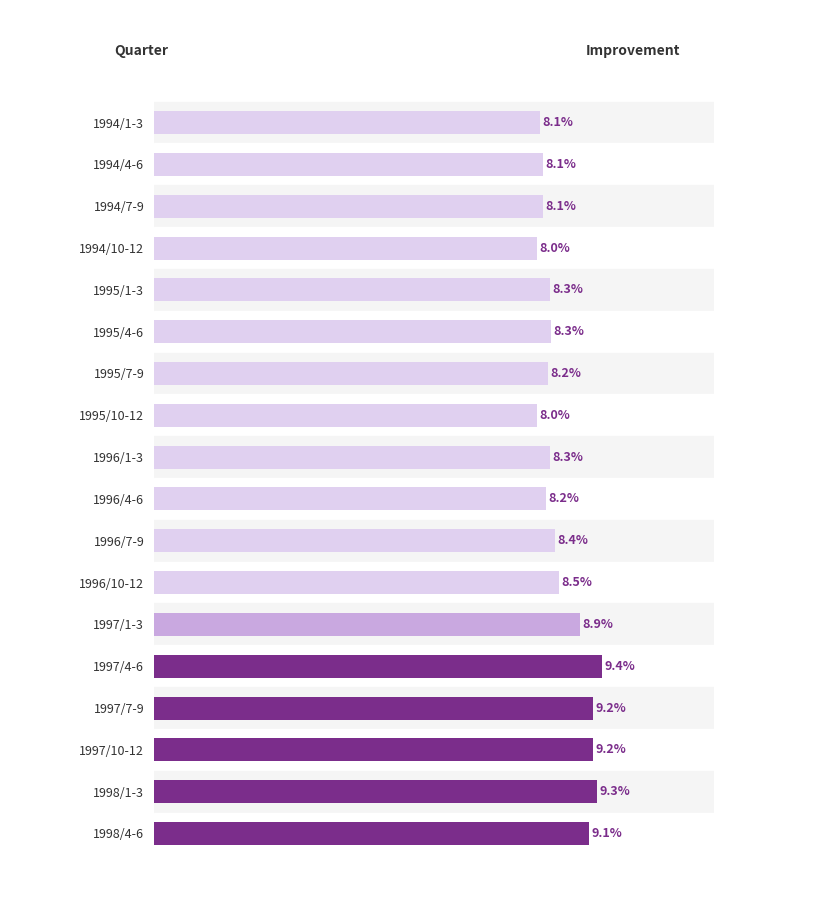

Which label corresponds to the largest value in the chart?

1997/4-6